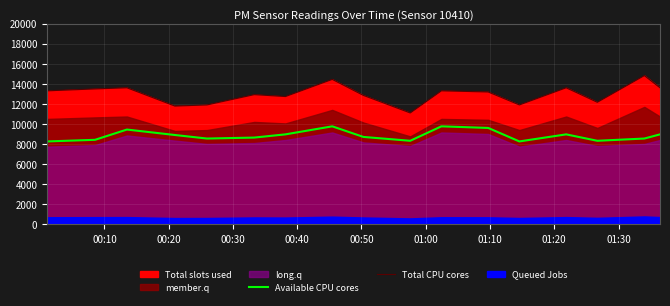

True or false: Total CPU cores and Available CPU cores intersect in this chart.

False